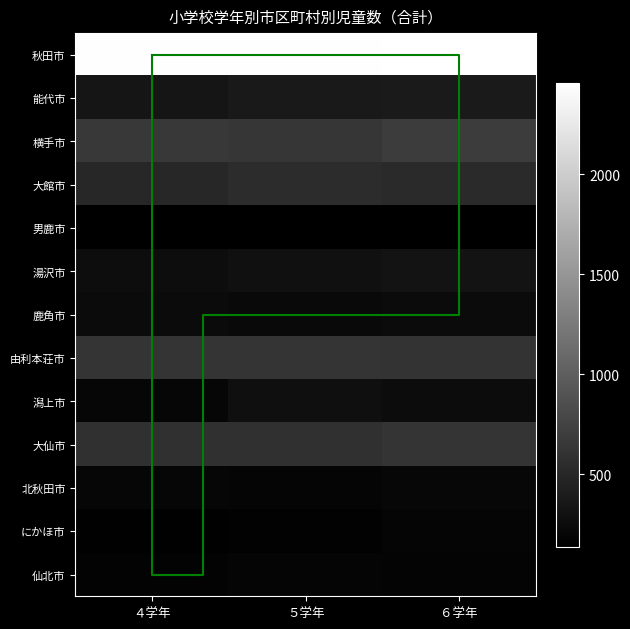

What value does the 北秋田市 series have at ５学年, to the nearest 10?

190